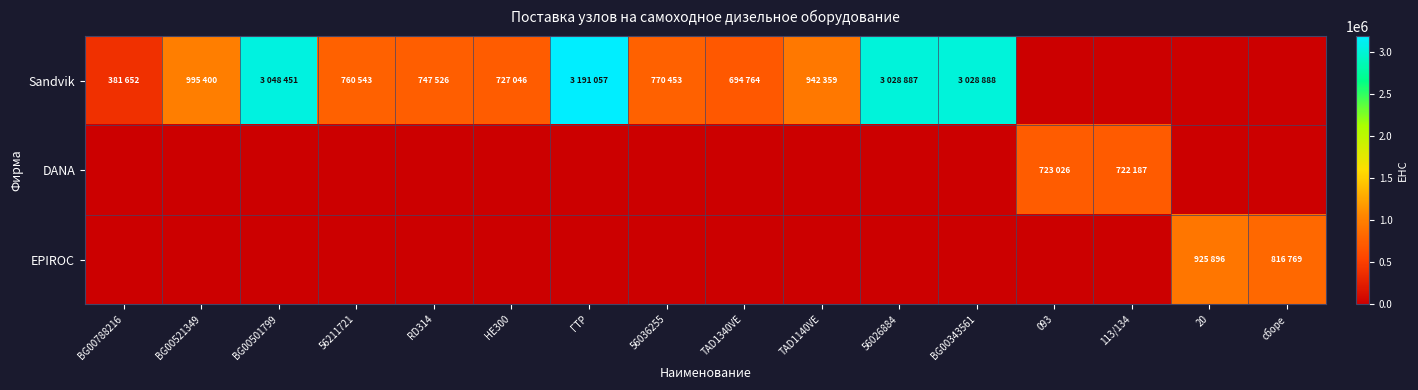

Reading right to left, transcribe all the data shown in this chart.

Sandvik: сборе=0	20=0	113/134=0	093=0	BG00343561=3028888	56026884=3028887	TAD1140VE=942359	TAD1340VE=694764	56036255=770453	ГТР=3191057	HE300=727046	RD314=747526	56211721=760543	BG00501799=3048451	BG00521349=995400	BG00788216=381652
DANA: сборе=0	20=0	113/134=722187	093=723026	BG00343561=0	56026884=0	TAD1140VE=0	TAD1340VE=0	56036255=0	ГТР=0	HE300=0	RD314=0	56211721=0	BG00501799=0	BG00521349=0	BG00788216=0
EPIROC: сборе=816769	20=925896	113/134=0	093=0	BG00343561=0	56026884=0	TAD1140VE=0	TAD1340VE=0	56036255=0	ГТР=0	HE300=0	RD314=0	56211721=0	BG00501799=0	BG00521349=0	BG00788216=0